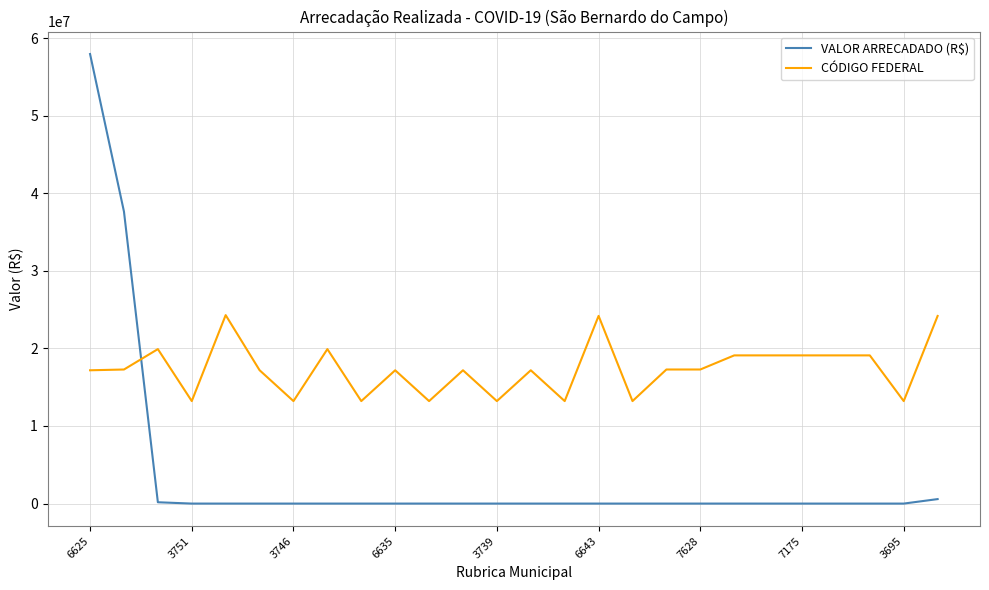

Which series has the largest total across all categories?

CÓDIGO FEDERAL